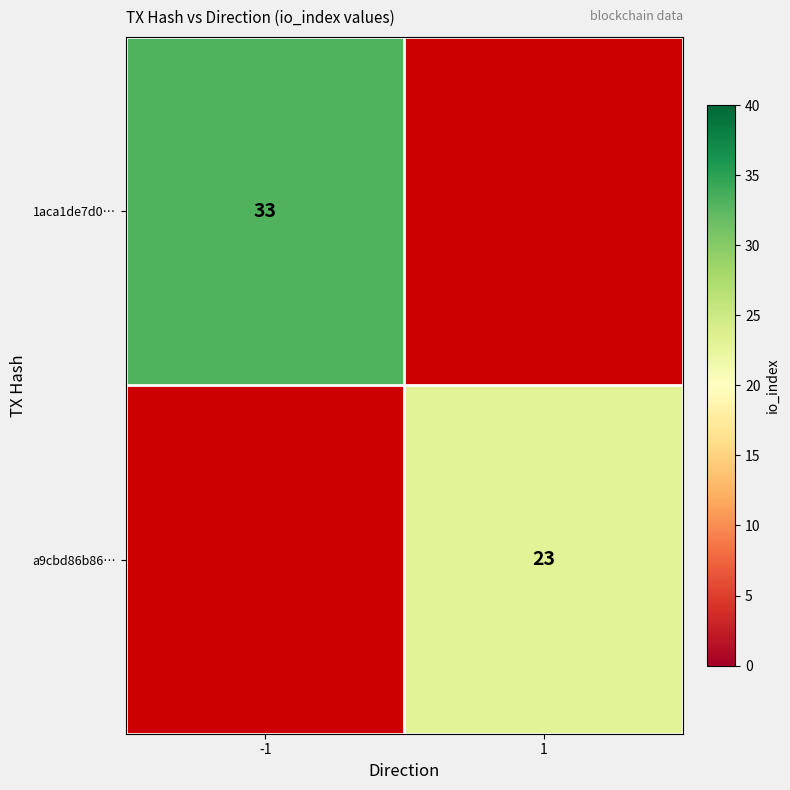

The value of 1aca1de7d0… at -1 is 33. True or false?

True